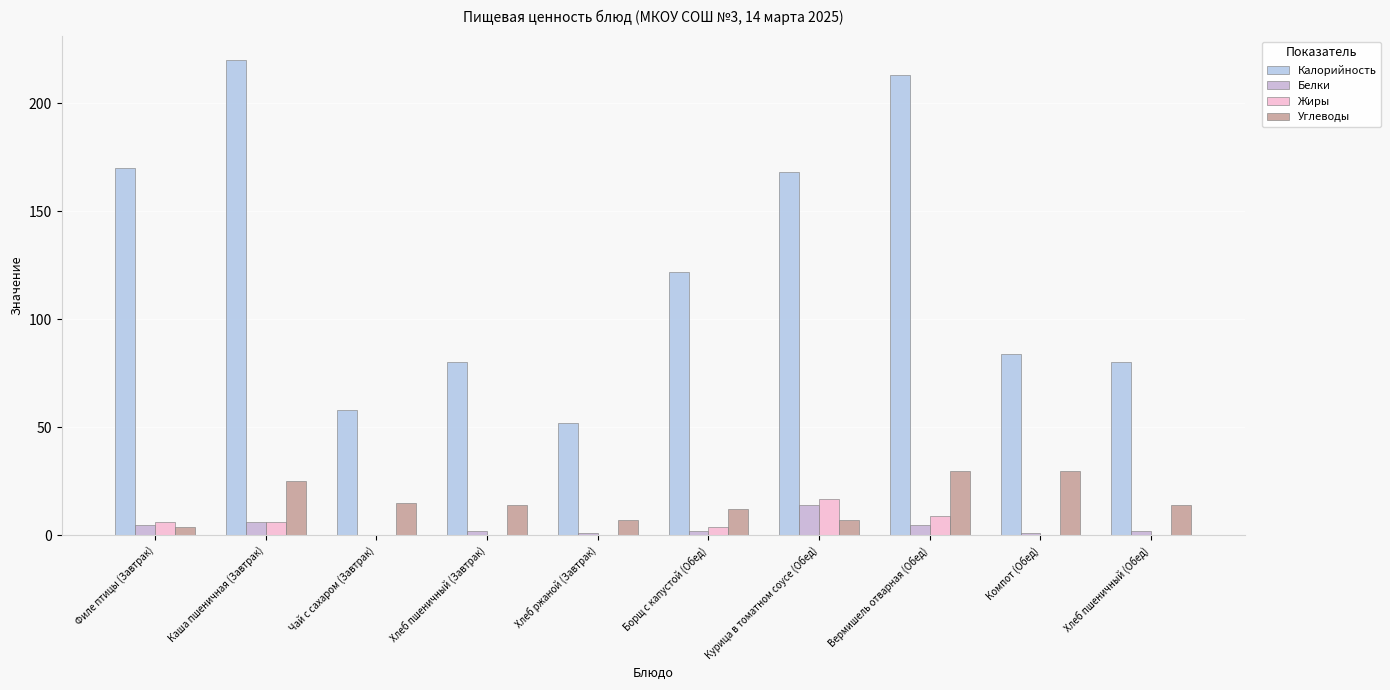

Reading right to left, transcribe all the data shown in this chart.

Калорийность: 80	84	213	168	122	52	80	58	220	170
Белки: 2	1	5	14	2	1	2	0	6	5
Жиры: 0	0	9	17	4	0	0	0	6	6
Углеводы: 14	30	30	7	12	7	14	15	25	4